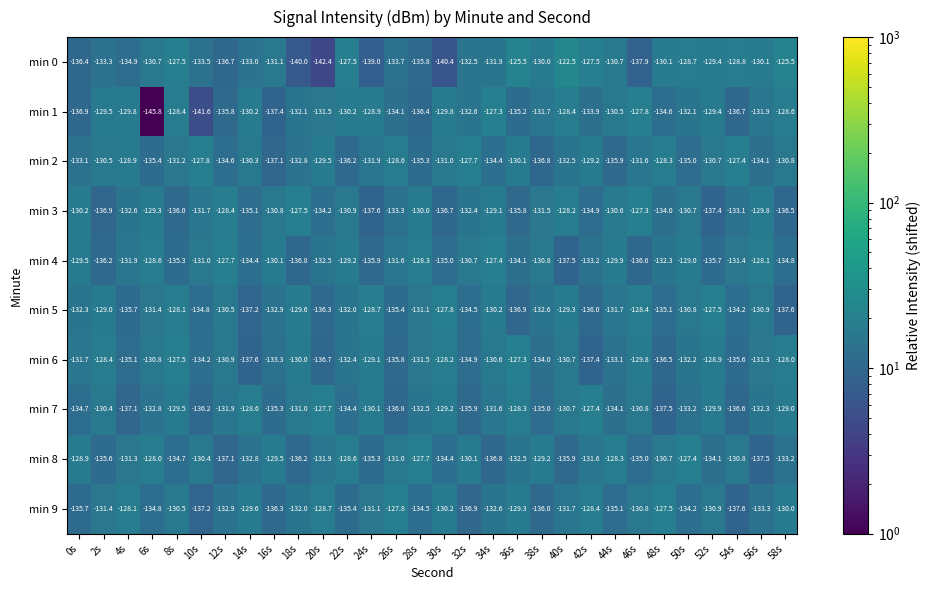

What is the spread (max minus min) of values at 48s?

10.0